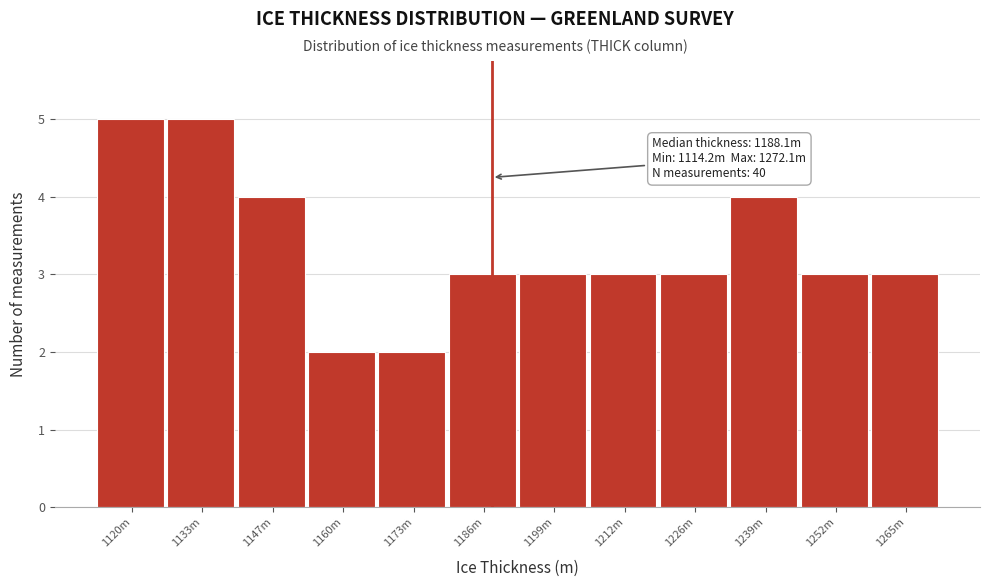

Reading left to right, transcribe all the data shown in this chart.

1120m=5	1133m=5	1147m=4	1160m=2	1173m=2	1186m=3	1199m=3	1212m=3	1226m=3	1239m=4	1252m=3	1265m=3